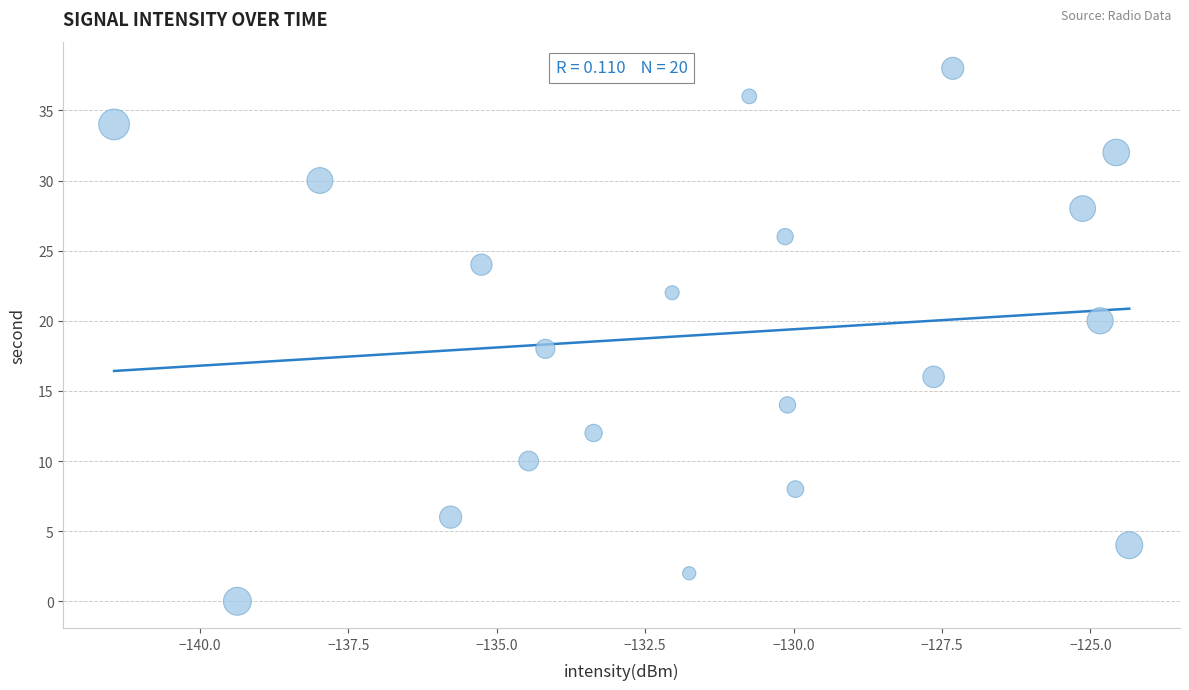

What is the range of Y values (max minus min)?

38